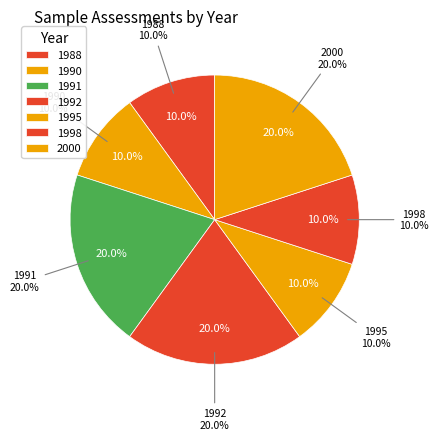

Does 1992 represent more than half of the total?

No